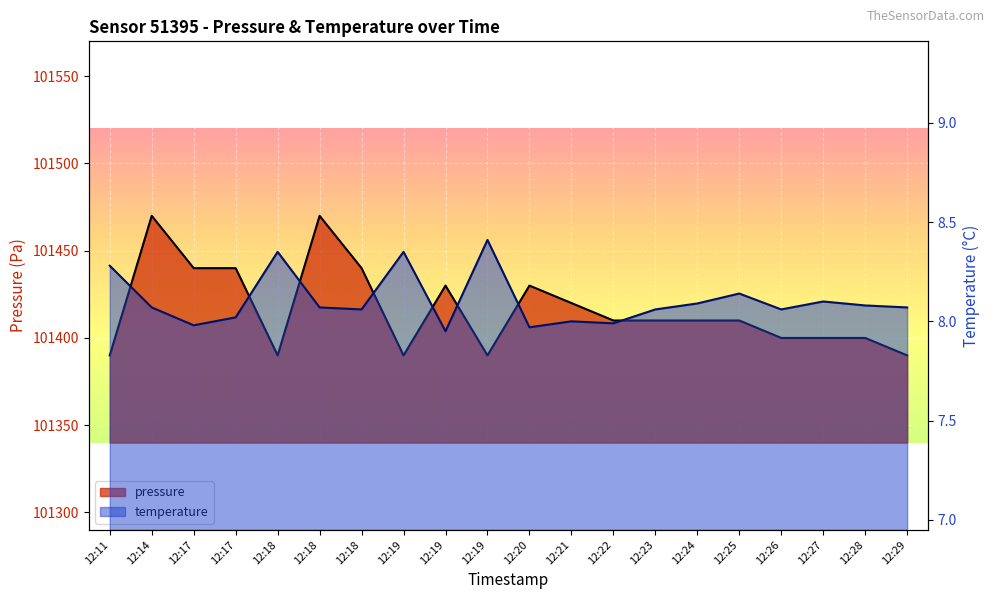

What is the difference between the second highest and minimum values in the pressure series?

80.0